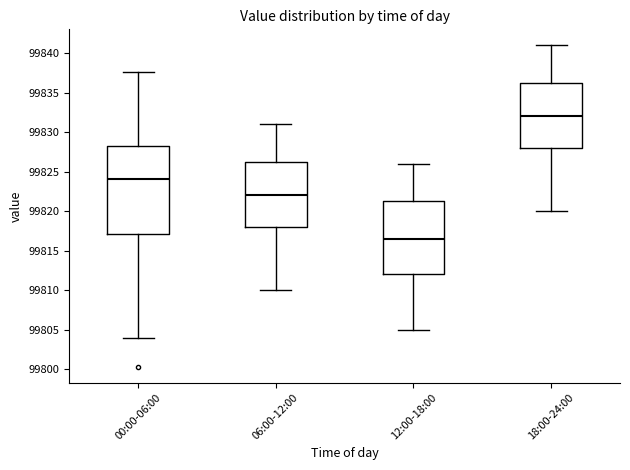

Which box is the tallest, from its lower edge to its upper edge?

00:00-06:00